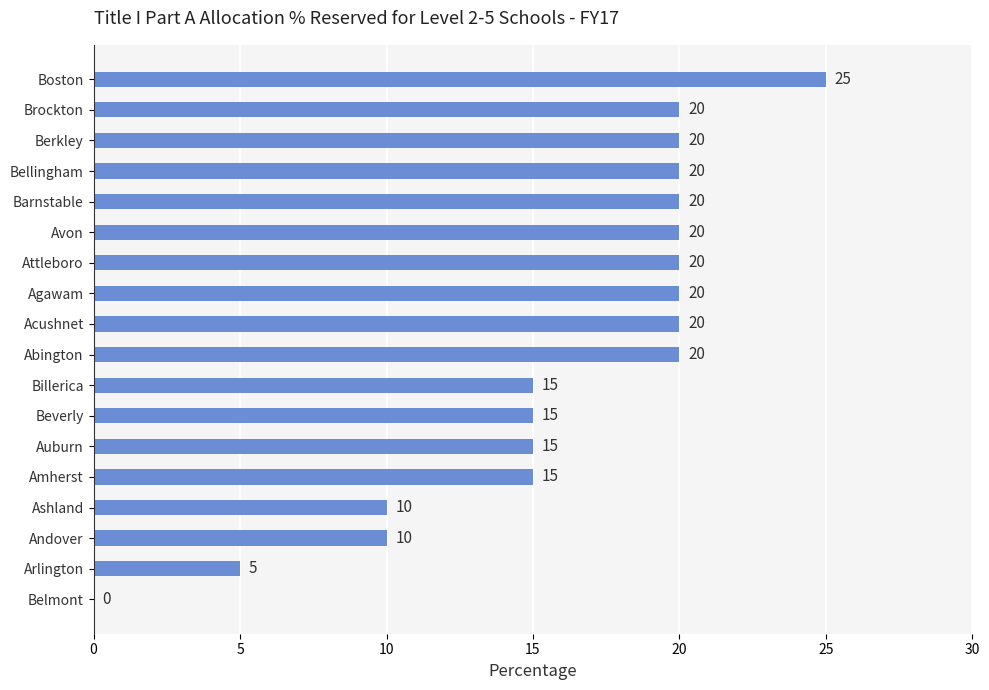

Which label corresponds to the largest value in the chart?

Boston